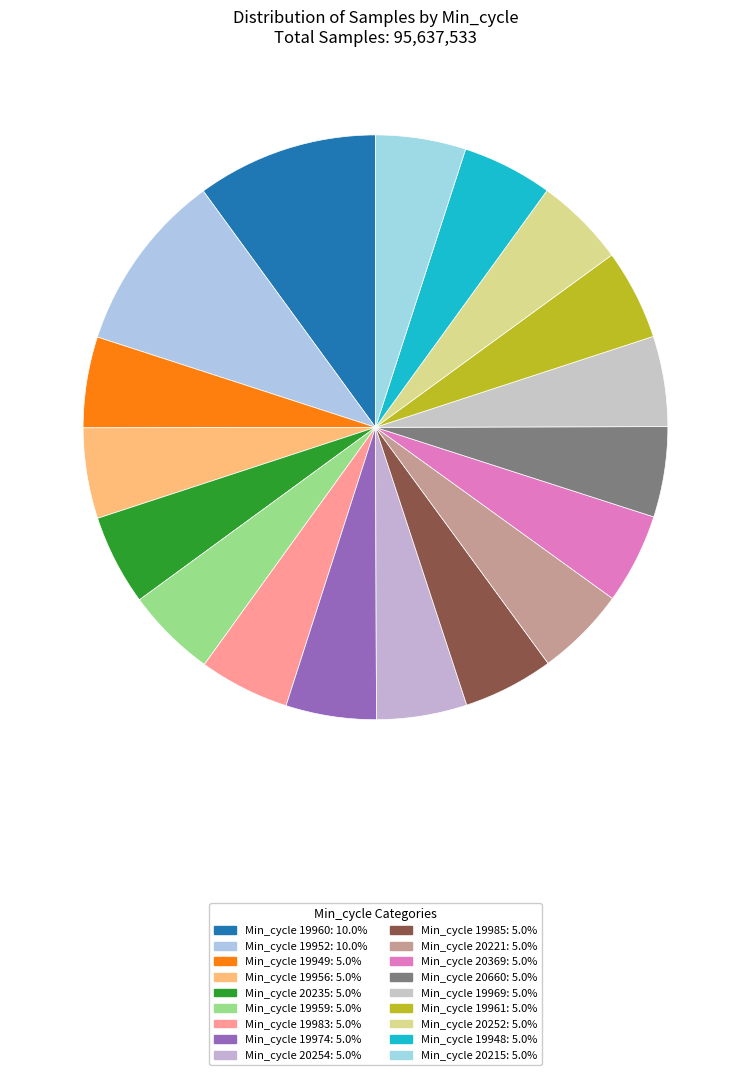

How many segments does this pie chart have?

18